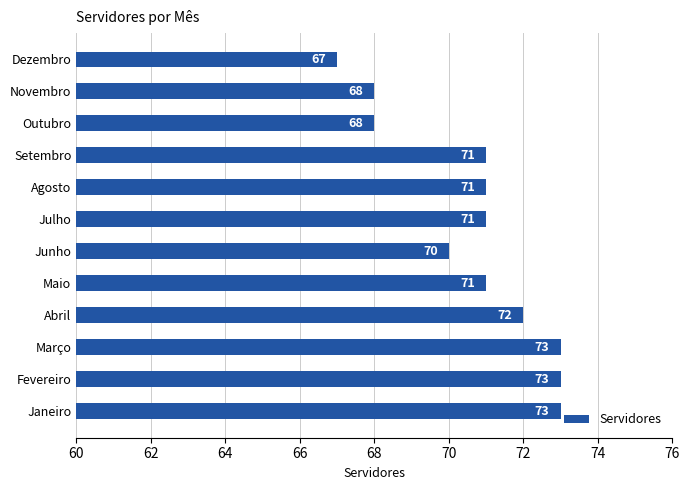

Count the values in the range 70 to 73.

9